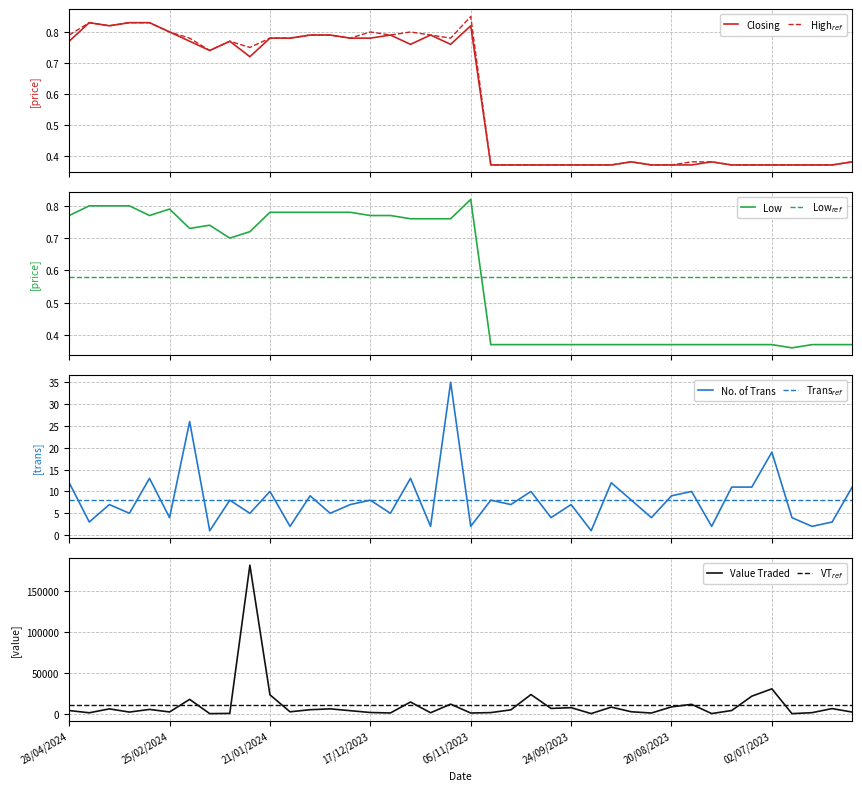

At which category does No. of Trans reach its first local peak?

24/03/2024